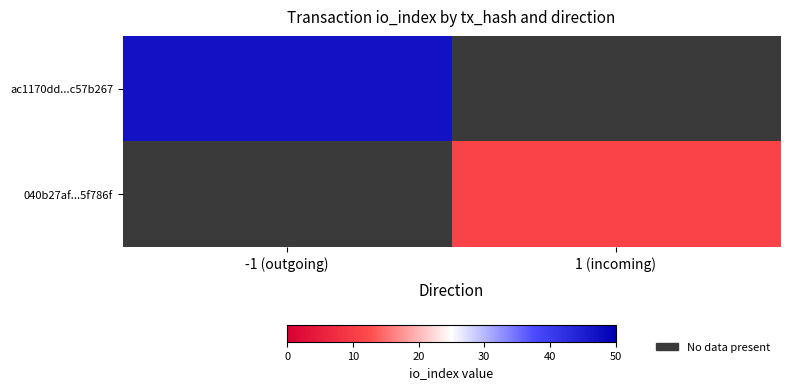

The 040b27af...5f786f series shows 6.7 at 1 (incoming). True or false?

False